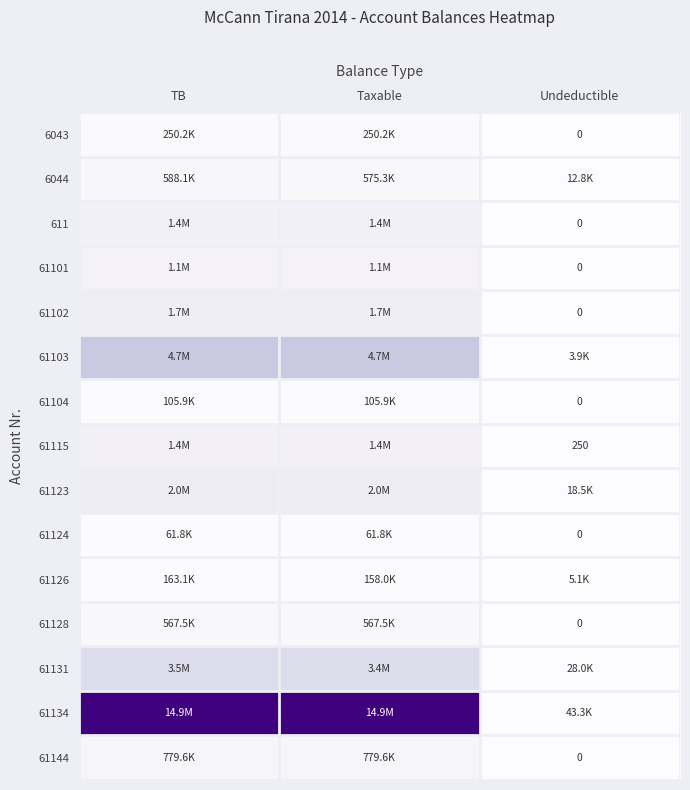

Which has a higher value, TB or Taxable?

TB